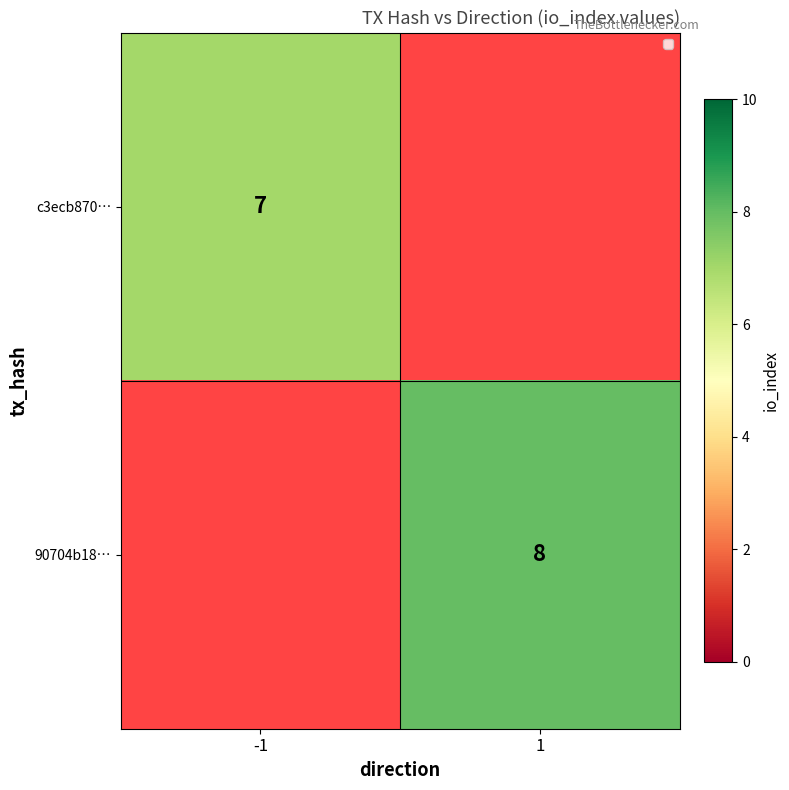

Is it true that c3ecb870… equals 7 at -1?

True